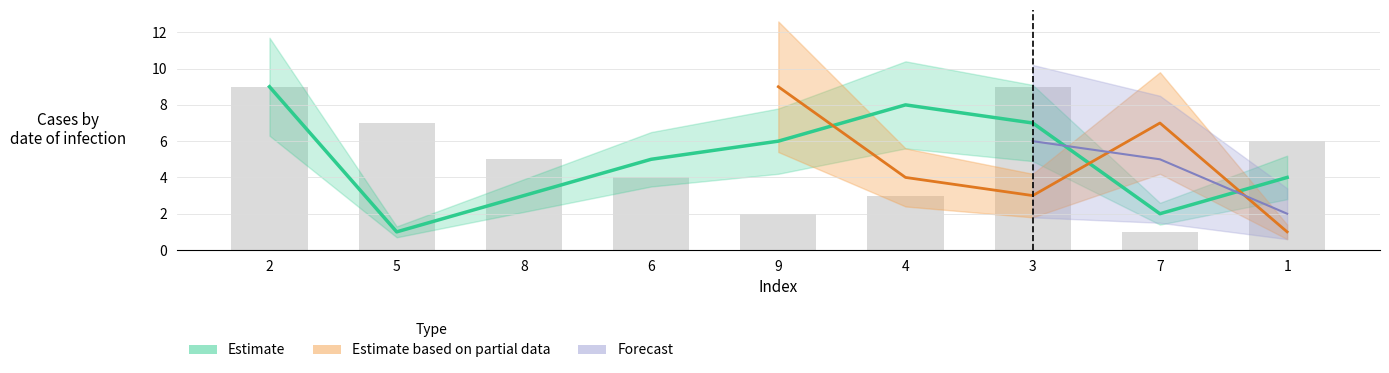

The value of col_5 at 6 is 2. True or false?

False